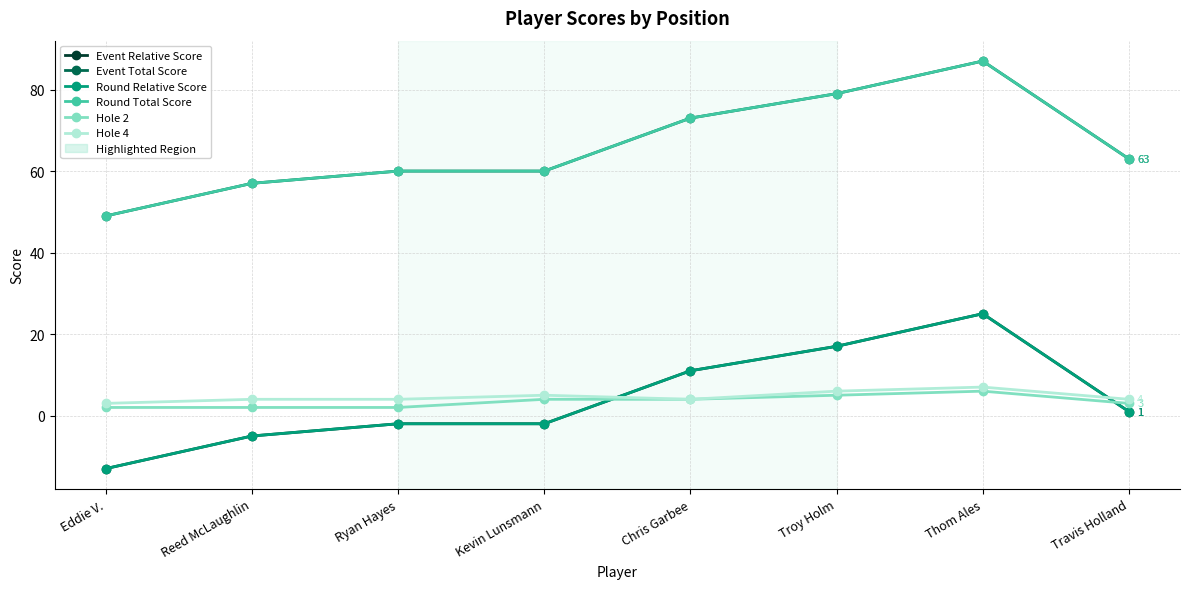

Rank the series at Chris Garbee from lowest to highest value.

Hole 2, Hole 4, Event Relative Score, Round Relative Score, Event Total Score, Round Total Score